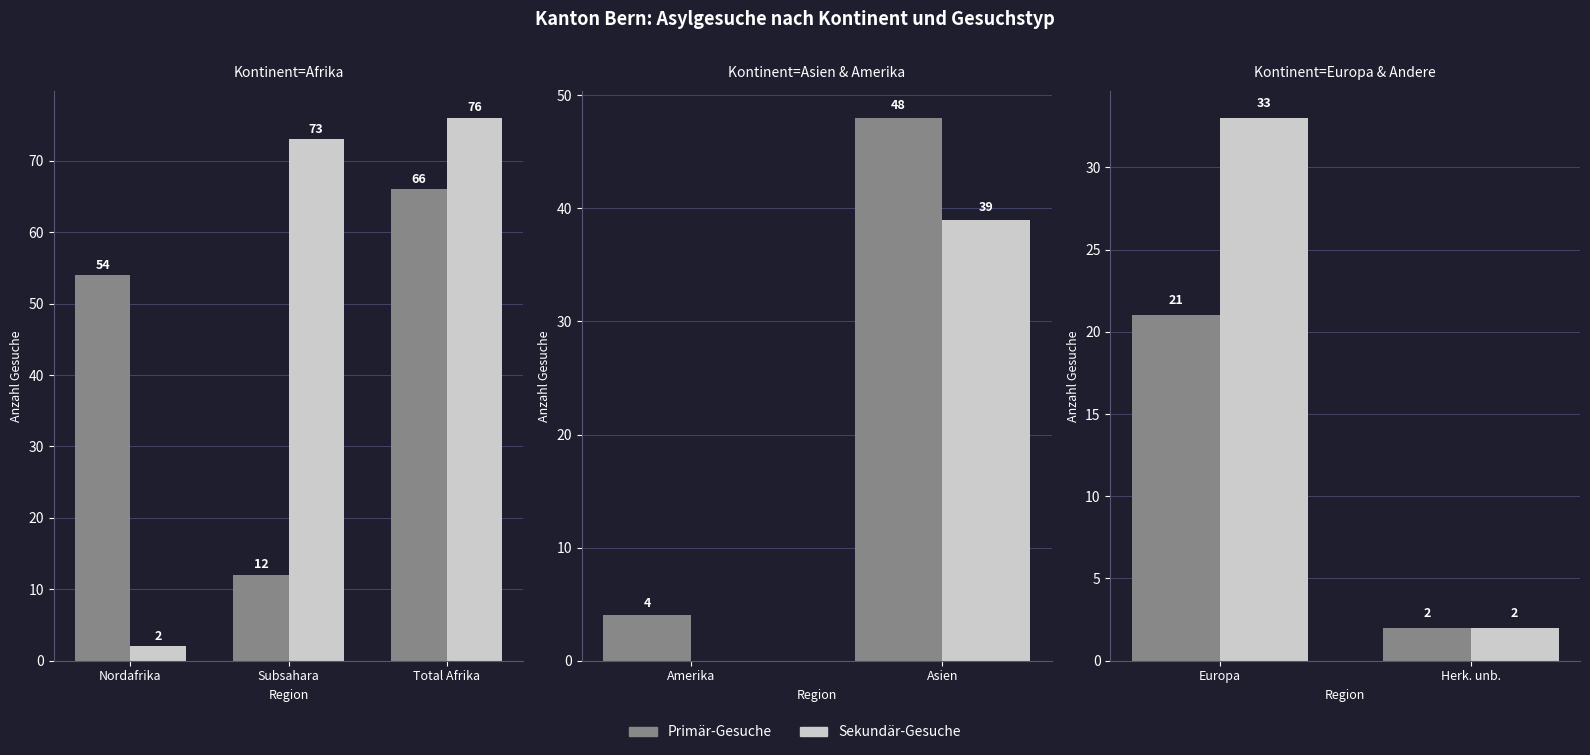

Count the number of categories in the chart.

2